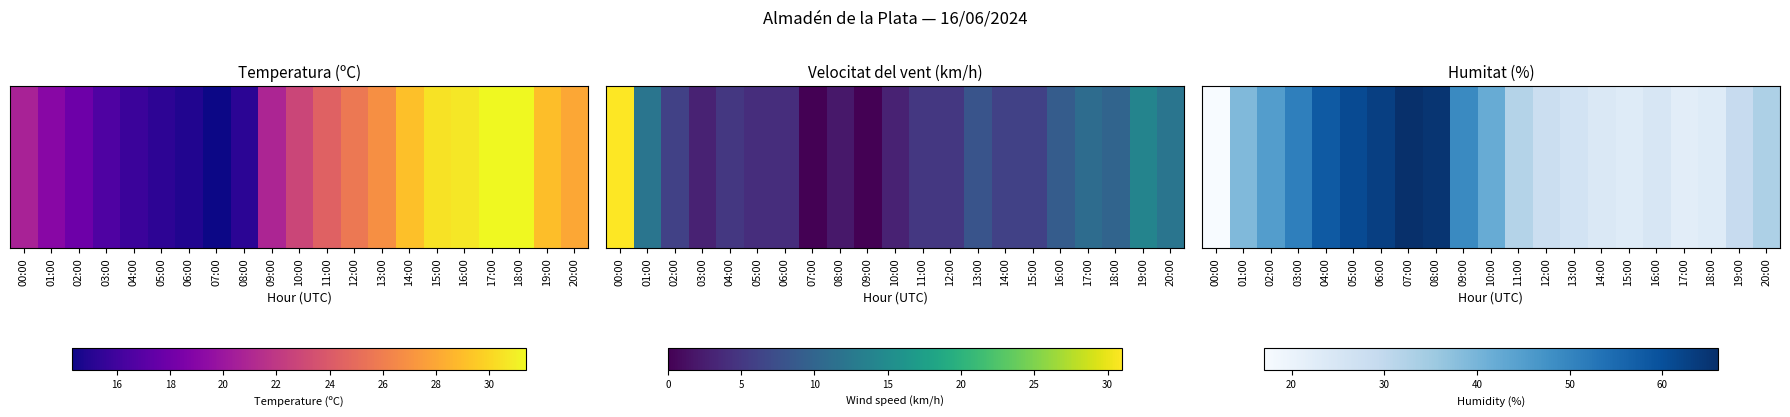

True or false: the data shows 61 at 05:00.

True